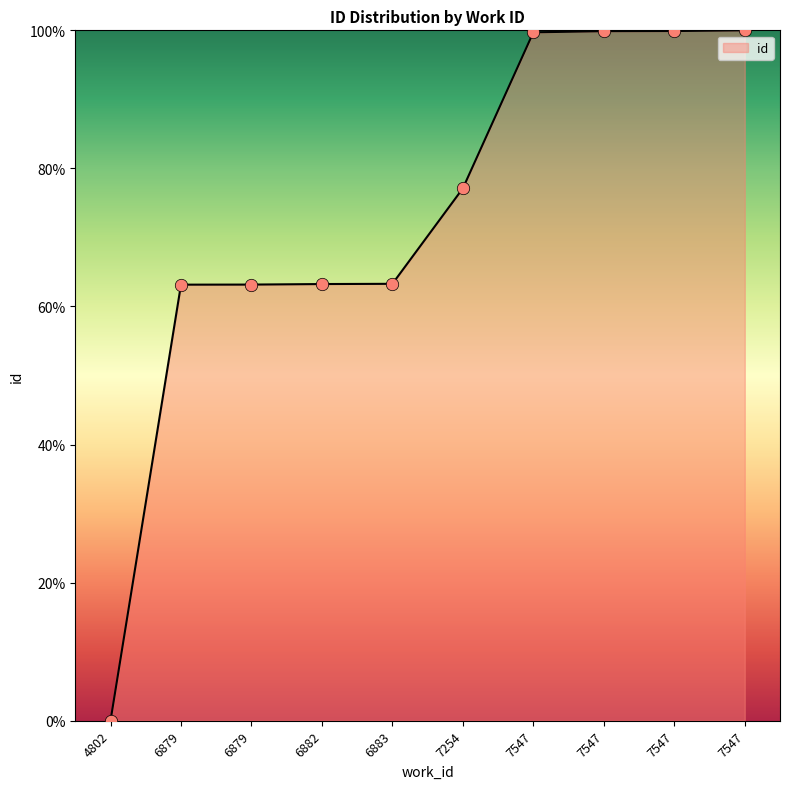

What is the ratio of the value at 7547 to the value at 7254?

1.3